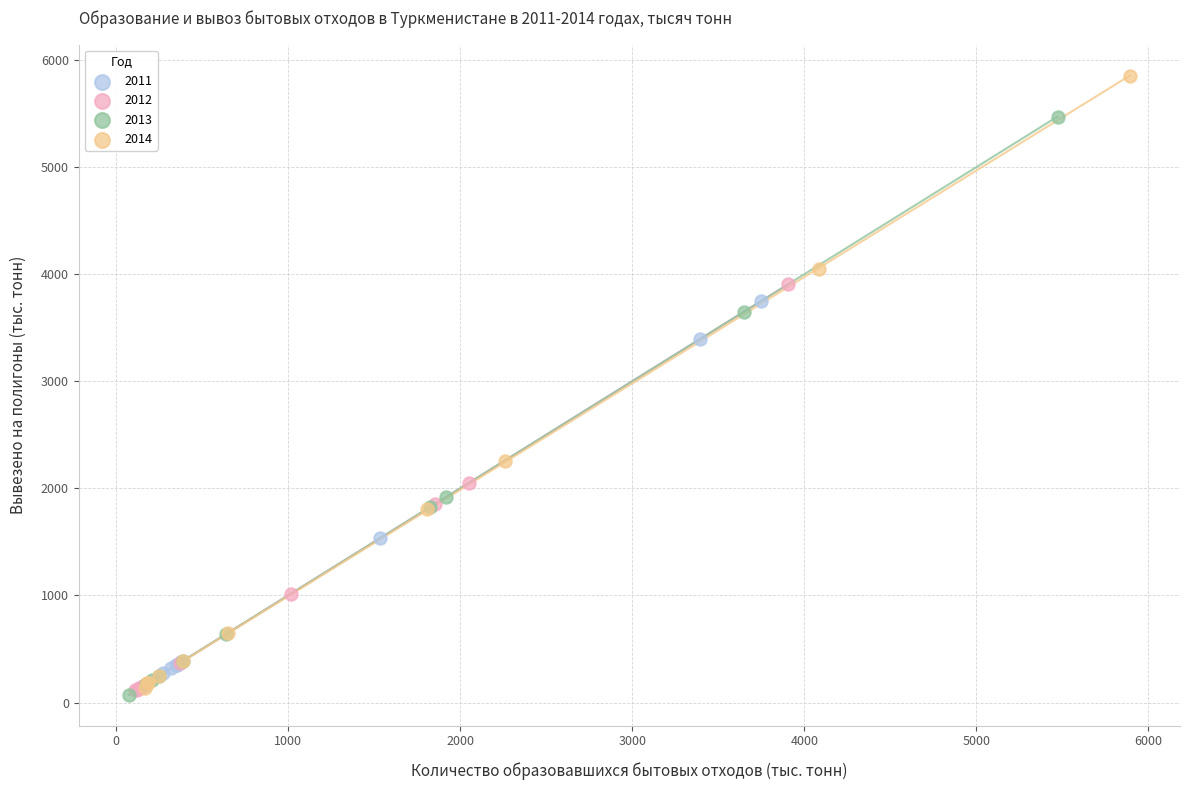

Which series has the widest spread of Y values?

2014